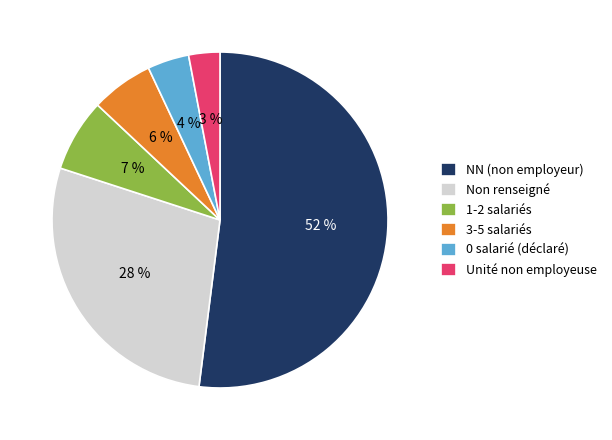

What percentage is the Unité non employeuse slice, to the nearest percent?

3%